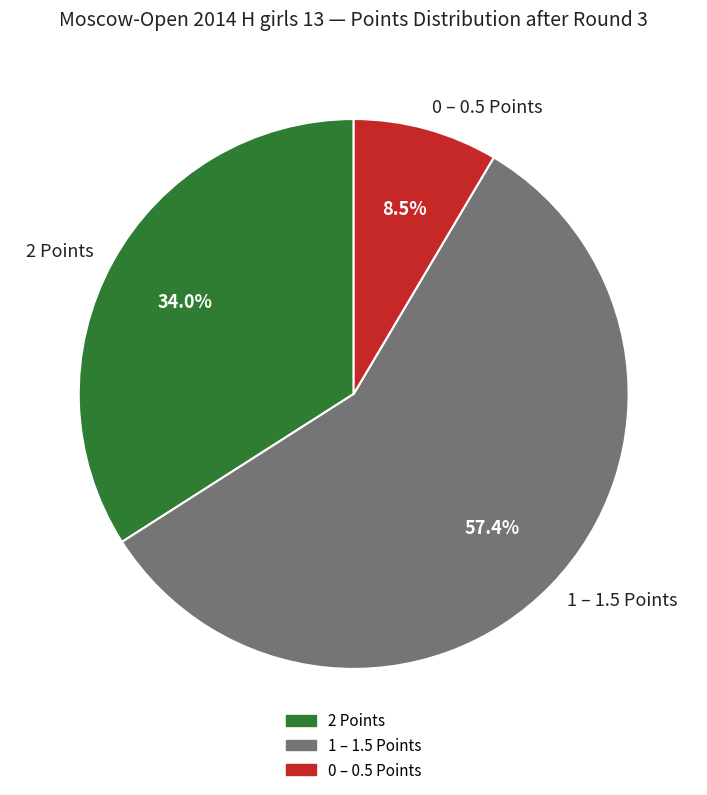

Rank the categories by value from highest to lowest.

1 – 1.5 Points, 2 Points, 0 – 0.5 Points